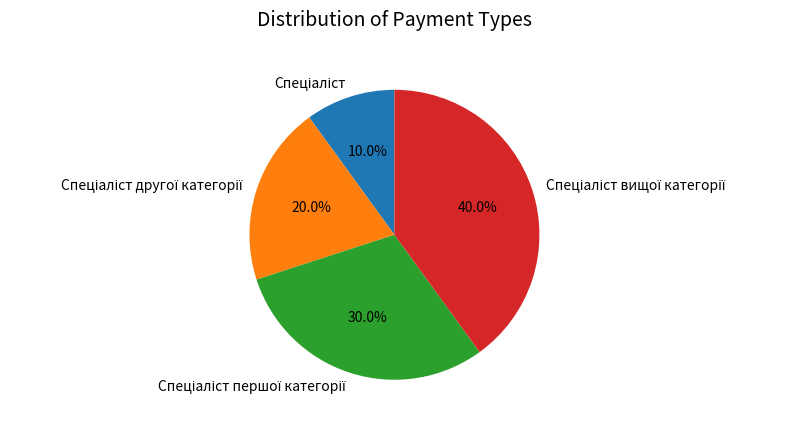

Count the number of slices in the pie.

4